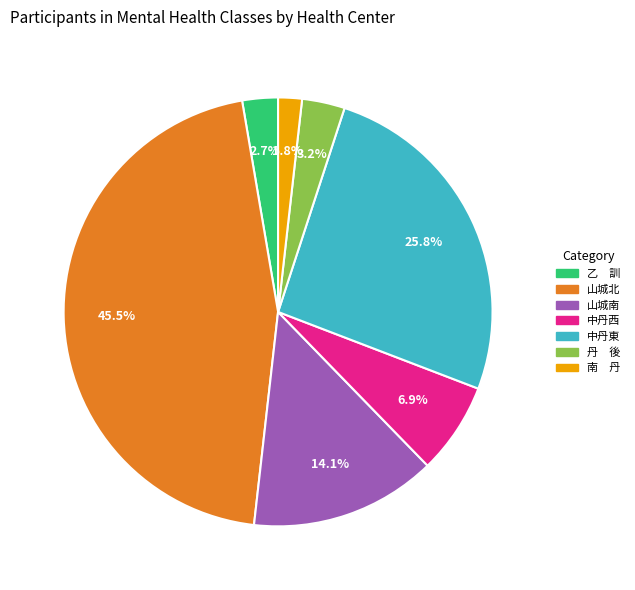

Rank the categories by value from highest to lowest.

山城北, 中丹東, 山城南, 中丹西, 丹 後, 乙 訓, 南 丹